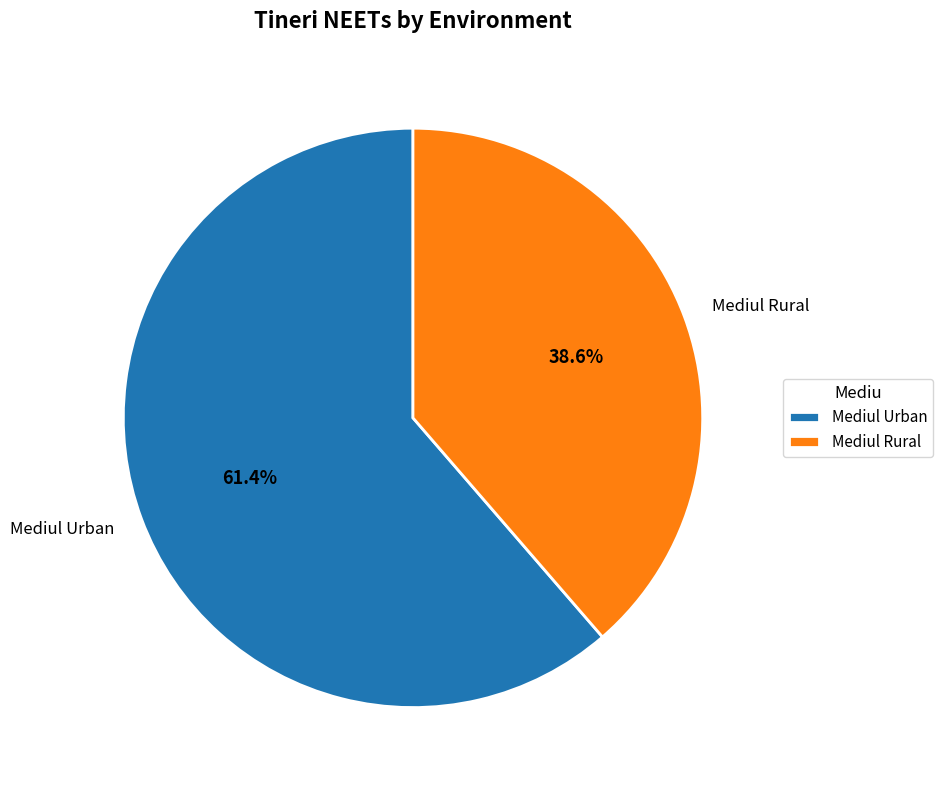

To the nearest percent, what is the combined percentage of Mediul Rural and Mediul Urban?

100%